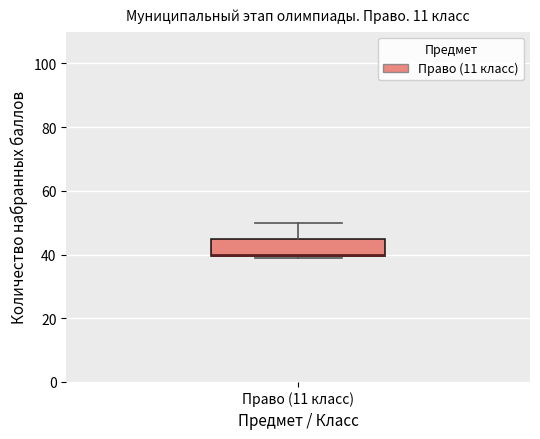

Read this box plot against the y-axis: the position of the median line, the range covered by the box, and the ends of both whiskers. The values are not printed on the chart, so give them approximately, as read against the axis.

median 40, box 40 to 46, whiskers 40 to 50